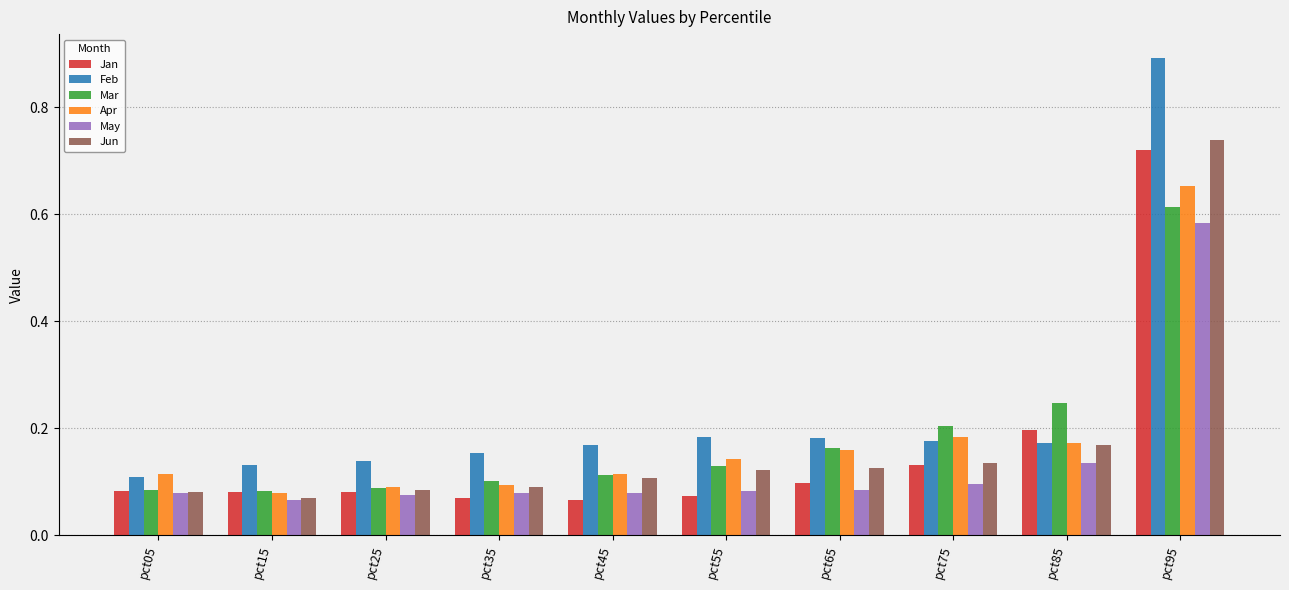

Which category has the lowest value in the Jun series?

pct15